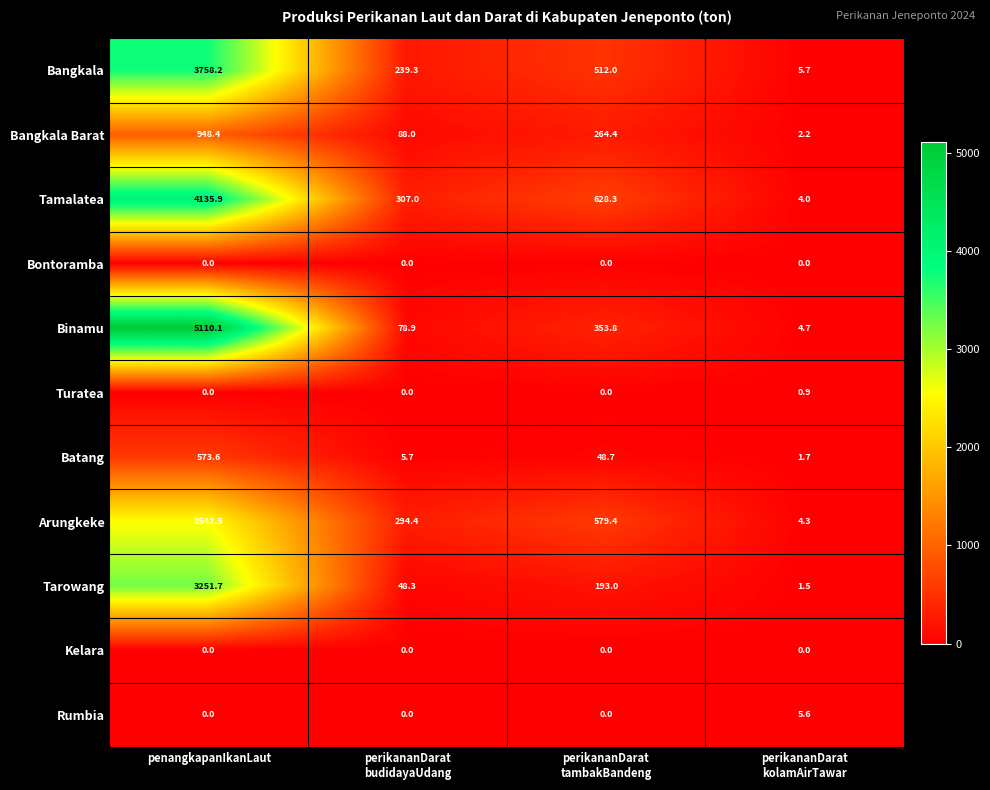

What is the difference between the maximum and minimum values in the Bangkala series?

3752.5